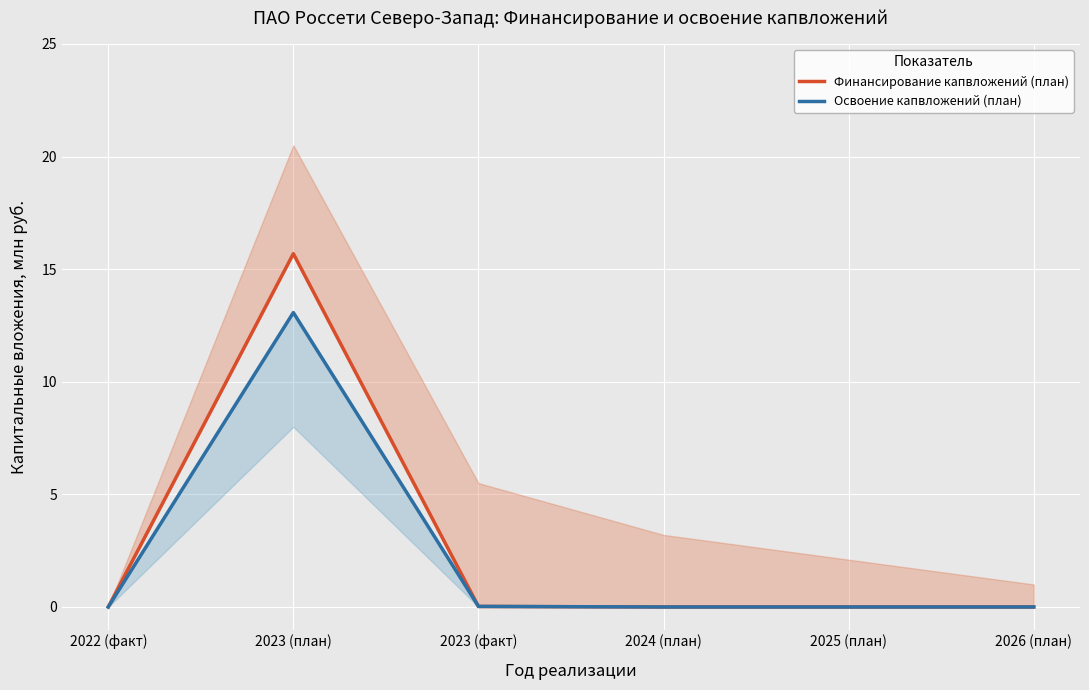

What are all the series names shown in the legend?

Финансирование капвложений (план), Освоение капвложений (план)